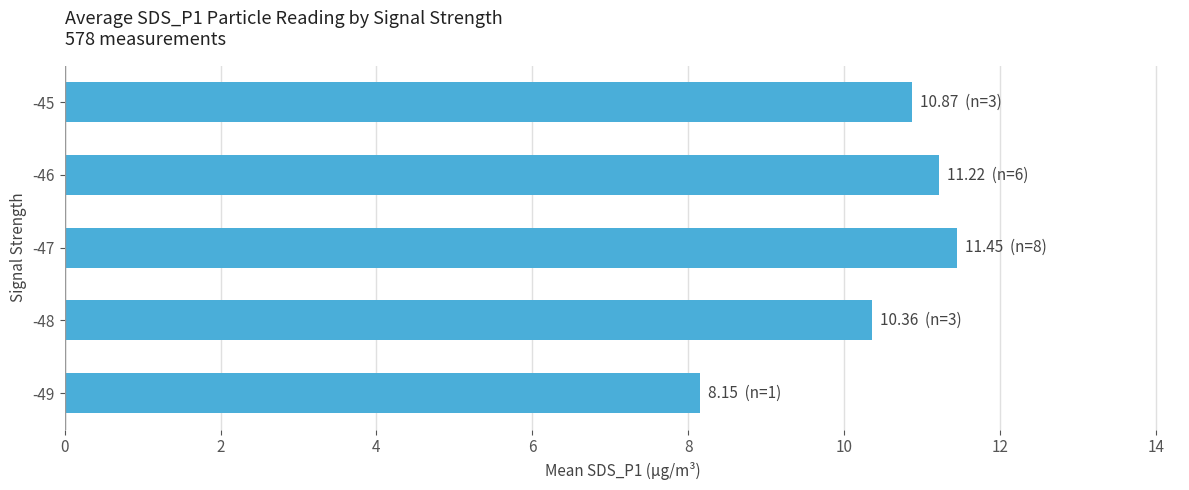

Are the bars horizontal?

Yes